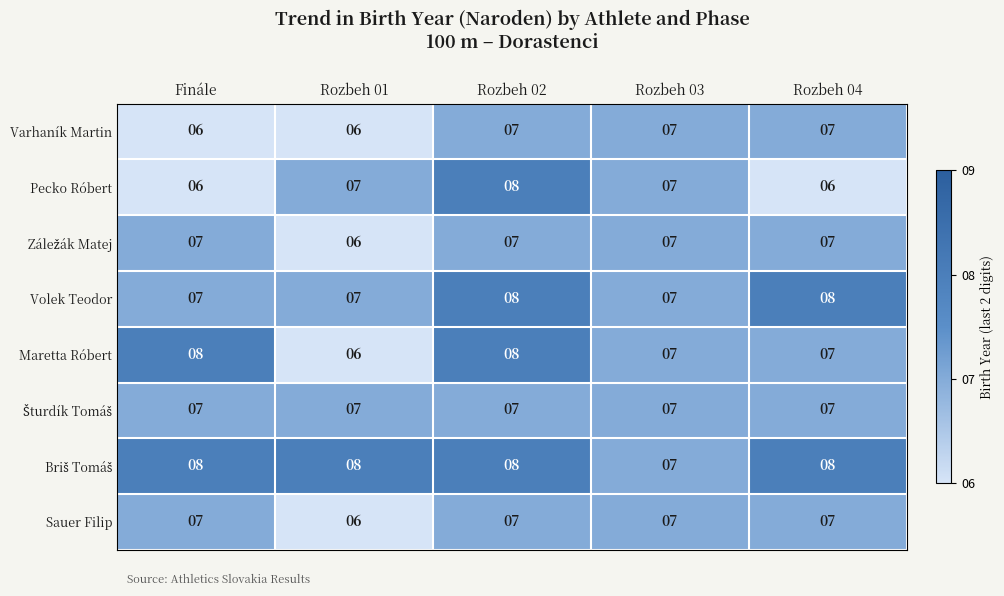

What is the sum of the Pecko Róbert values at Rozbeh 04 and Rozbeh 03?

13